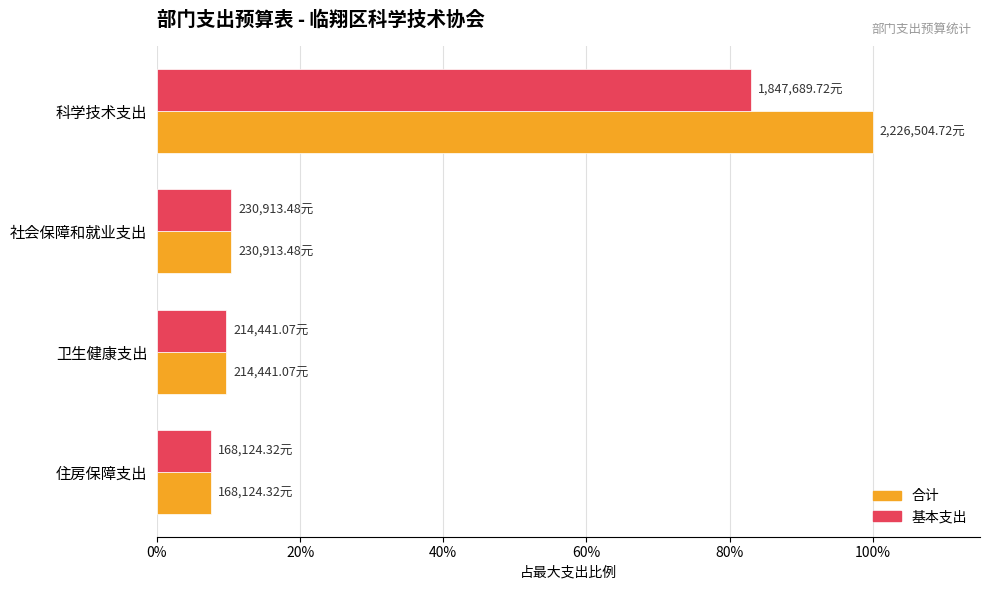

What is the difference between the maximum and minimum values in the 基本支出 series?

0.8